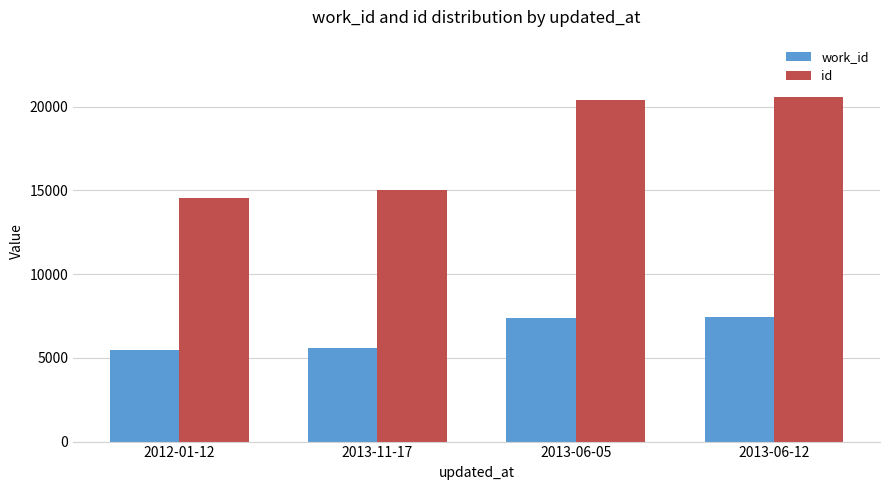

Where is work_id nearest to the value 6425?

2013-11-17